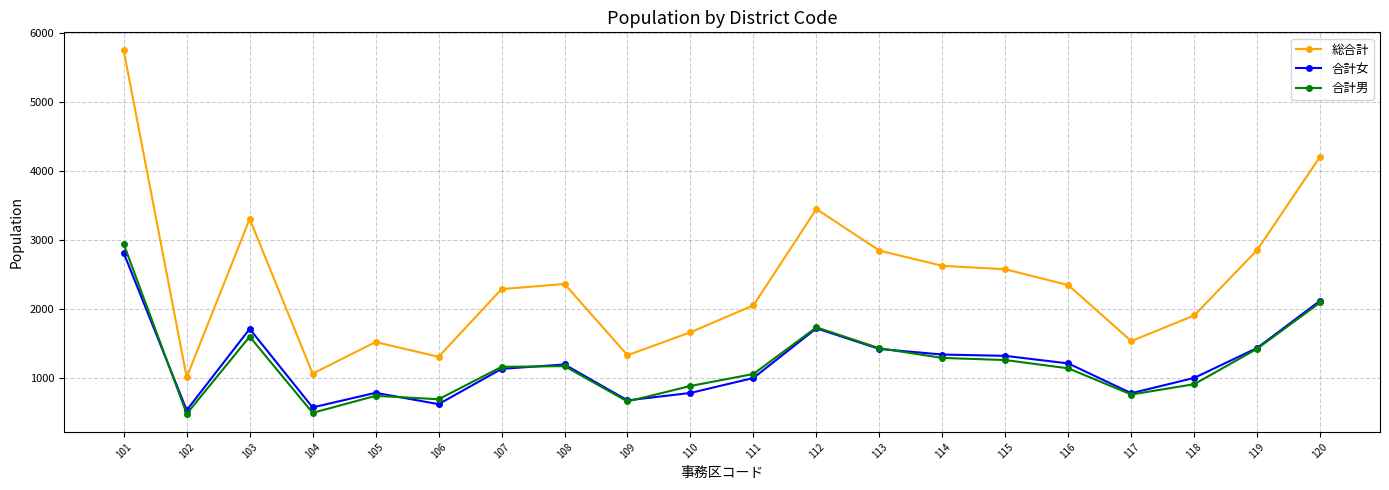

Where is the first local minimum for 総合計?

102